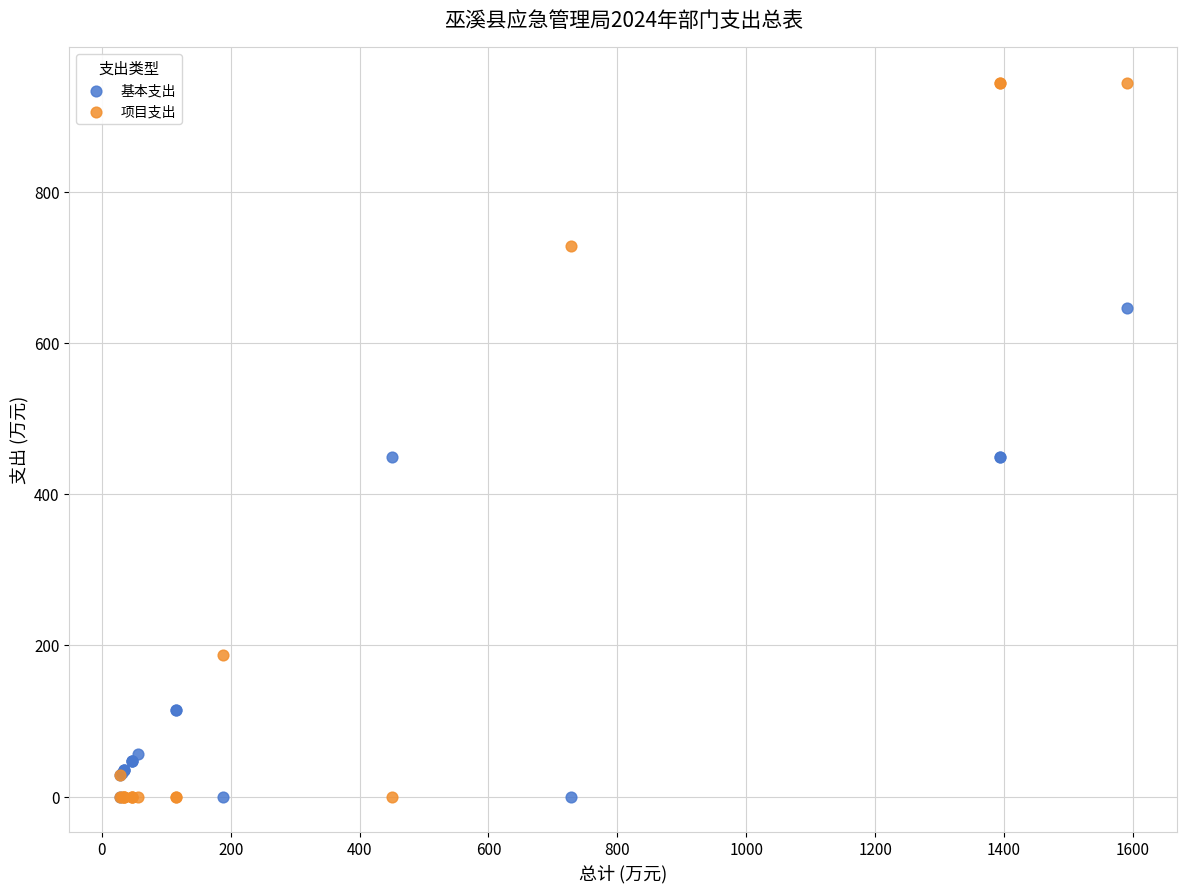

What is the X range (max minus min) for the scatter plot?

1562.6